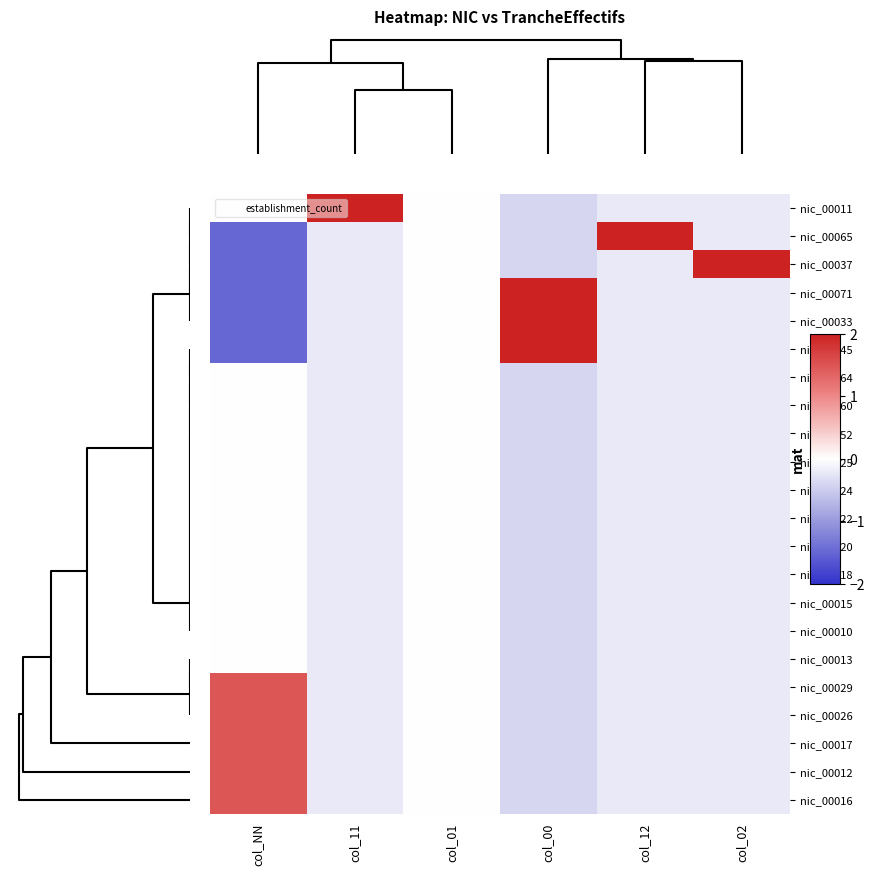

At how many categories does at least one series exceed 0?

5